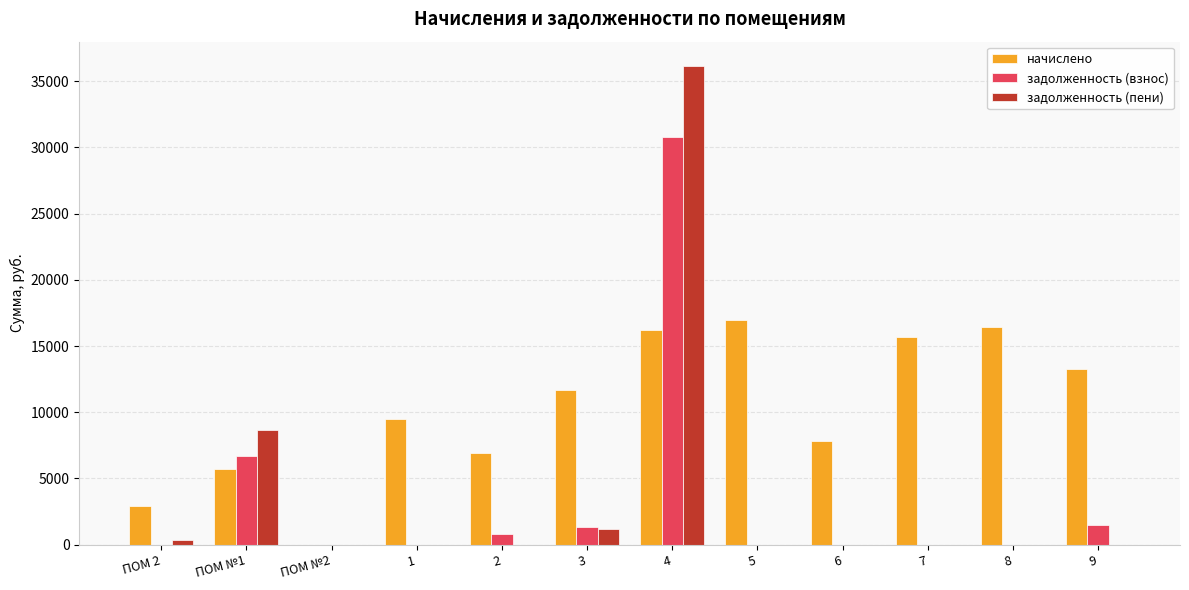

The задолженность (пени) series shows -25206.5 at ПОМ №2. True or false?

False